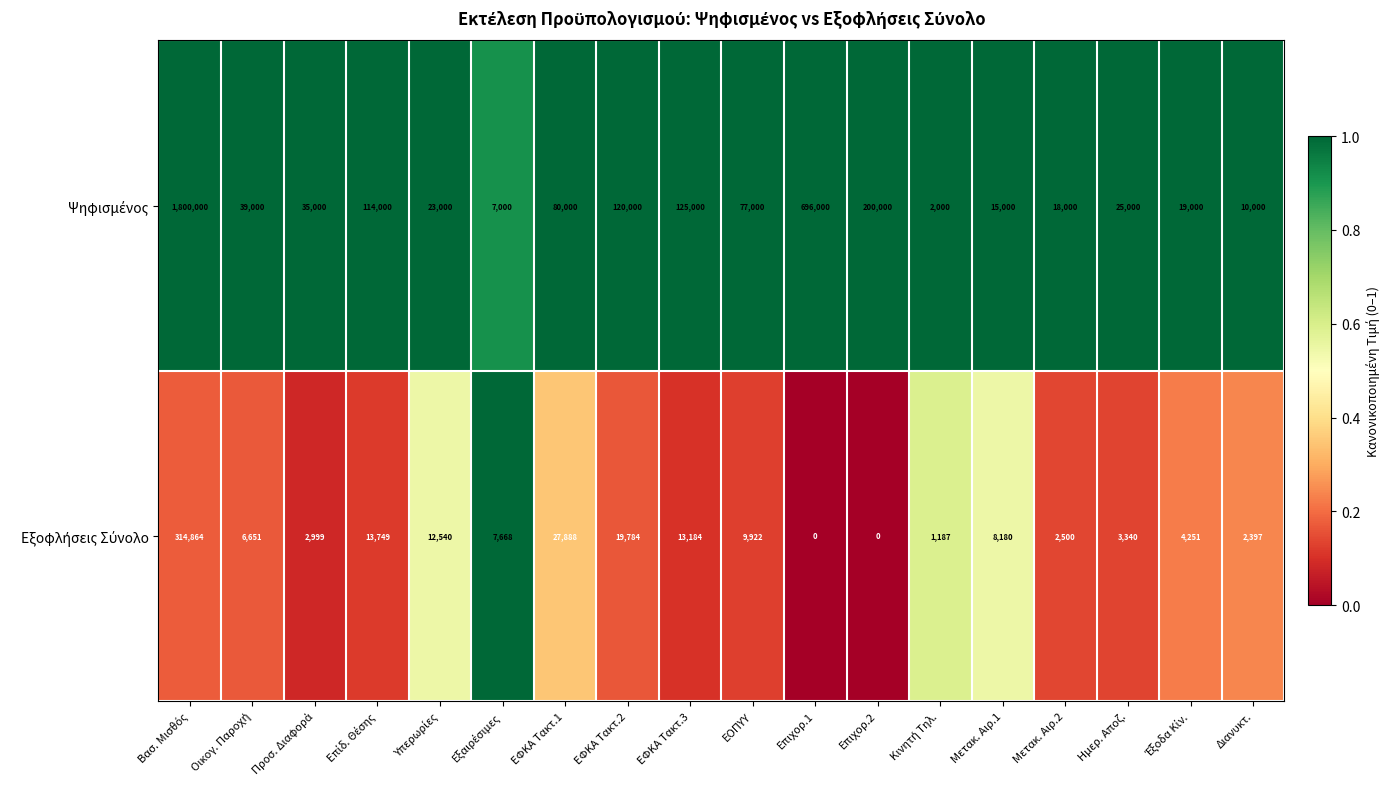

What is the spread (max minus min) of values at ΕΦΚΑ Τακτ.1?

52112